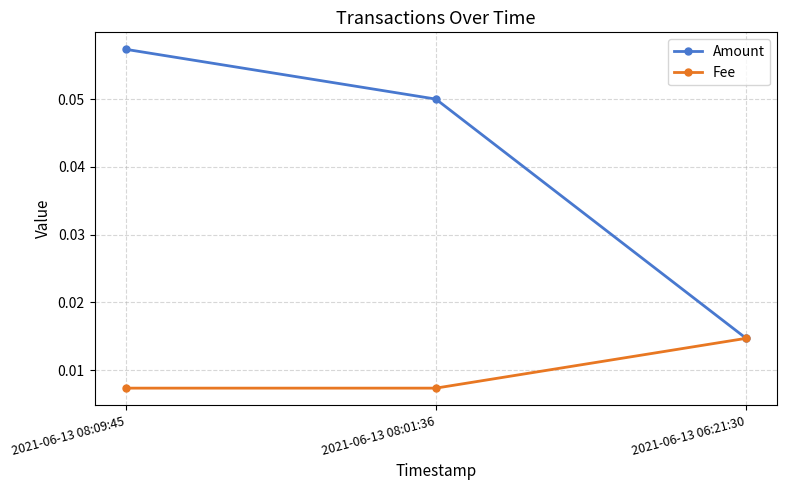

Which label corresponds to the largest value in the chart?

2021-06-13 08:09:45